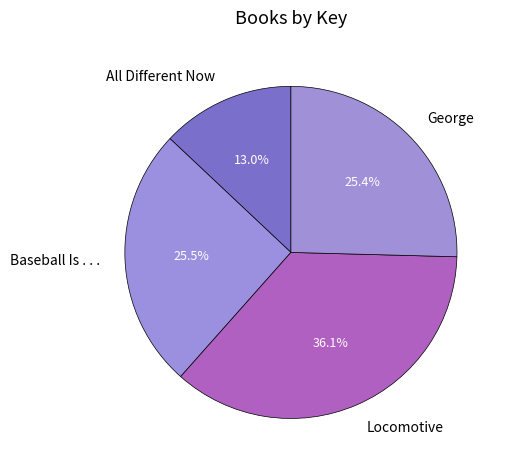

Which category has the smallest portion of the pie?

All Different Now